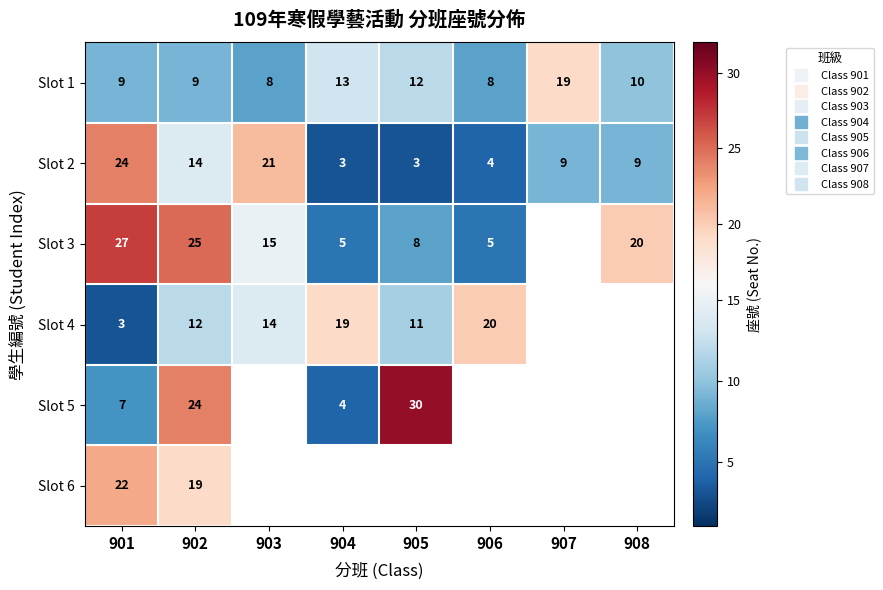

What is the total value across all series at 901?

92.0